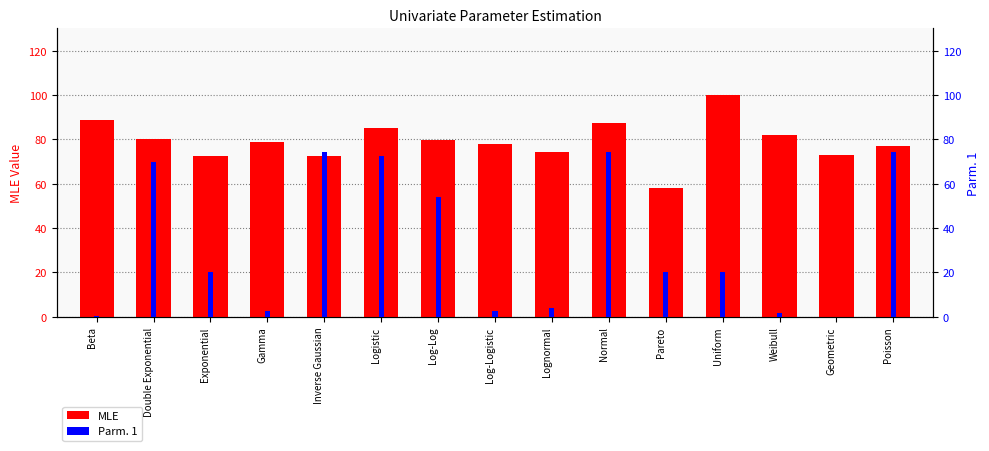

What is the difference between the second highest and second lowest values in the MLE series?

16.6